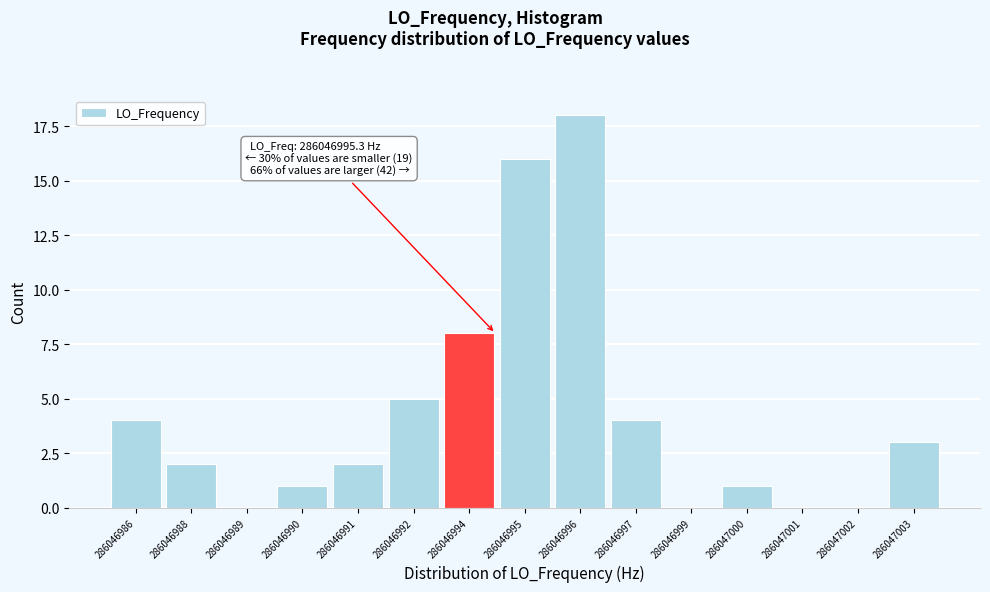

Reading left to right, what are all the values shown in this chart?

286046986=4	286046988=2	286046989=0	286046990=1	286046991=2	286046992=5	286046994=8	286046995=16	286046996=18	286046997=4	286046999=0	286047000=1	286047001=0	286047002=0	286047003=3